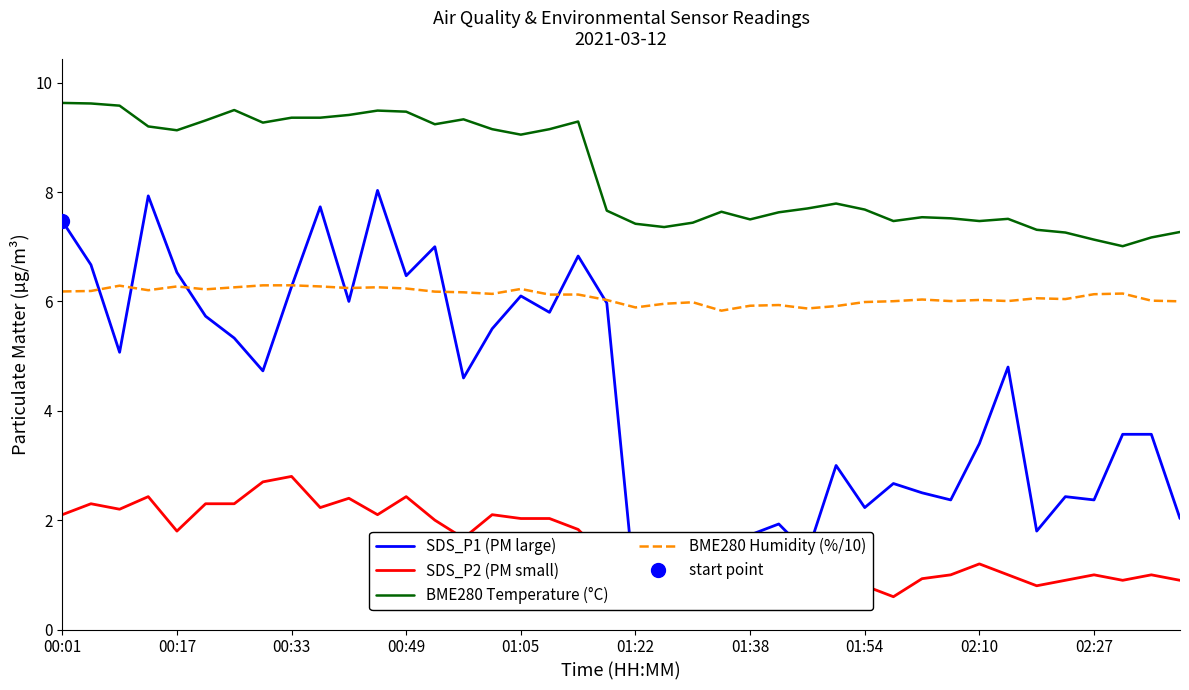

Is it true that BME280 Temperature (°C) equals 9.1 at 00:17?

True